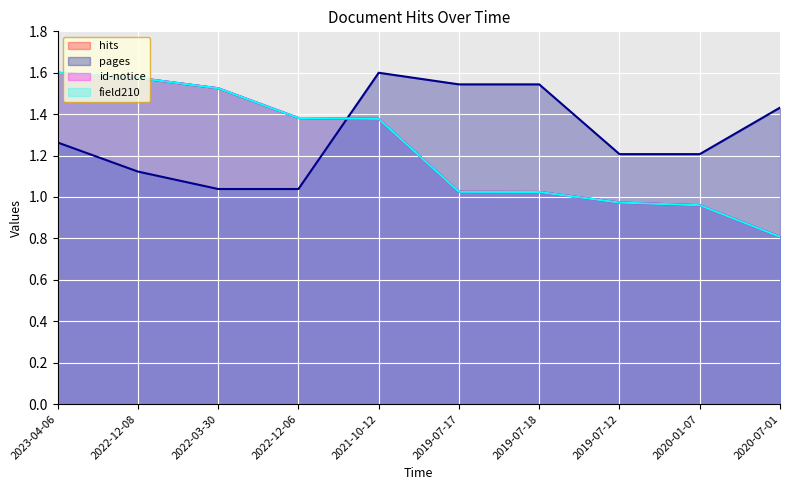

Reading right to left, list all the values displayed in this chart.

hits: 2020-07-01=0.8	2020-01-07=1.0	2019-07-12=1.0	2019-07-18=1.0	2019-07-17=1.0	2021-10-12=1.4	2022-12-06=1.4	2022-03-30=1.5	2022-12-08=1.6	2023-04-06=1.6
pages: 2020-07-01=1.4	2020-01-07=1.2	2019-07-12=1.2	2019-07-18=1.5	2019-07-17=1.5	2021-10-12=1.6	2022-12-06=1.0	2022-03-30=1.0	2022-12-08=1.1	2023-04-06=1.3
id-notice: 2020-07-01=0.8	2020-01-07=1.0	2019-07-12=1.0	2019-07-18=1.0	2019-07-17=1.0	2021-10-12=1.4	2022-12-06=1.4	2022-03-30=1.5	2022-12-08=1.6	2023-04-06=1.6
field210: 2020-07-01=0.8	2020-01-07=1.0	2019-07-12=1.0	2019-07-18=1.0	2019-07-17=1.0	2021-10-12=1.4	2022-12-06=1.4	2022-03-30=1.5	2022-12-08=1.6	2023-04-06=1.6